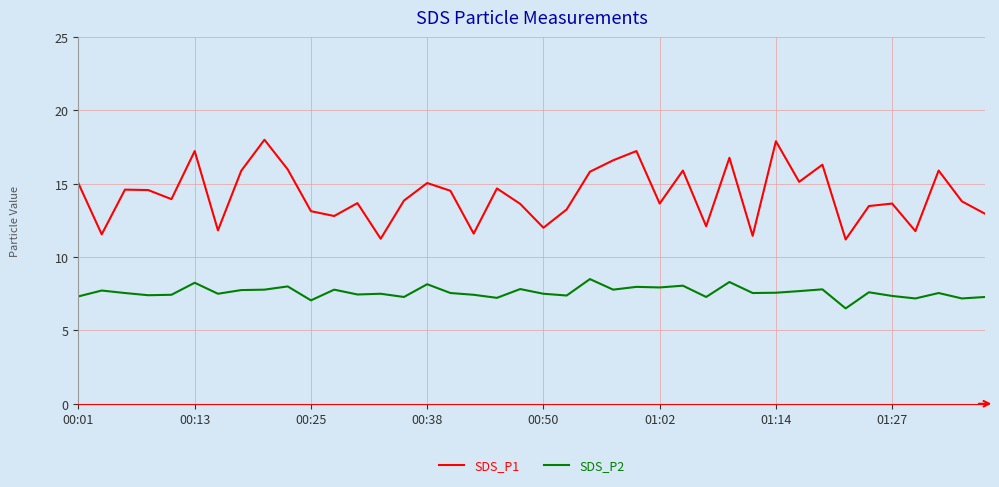

What is the smallest value displayed?

6.5